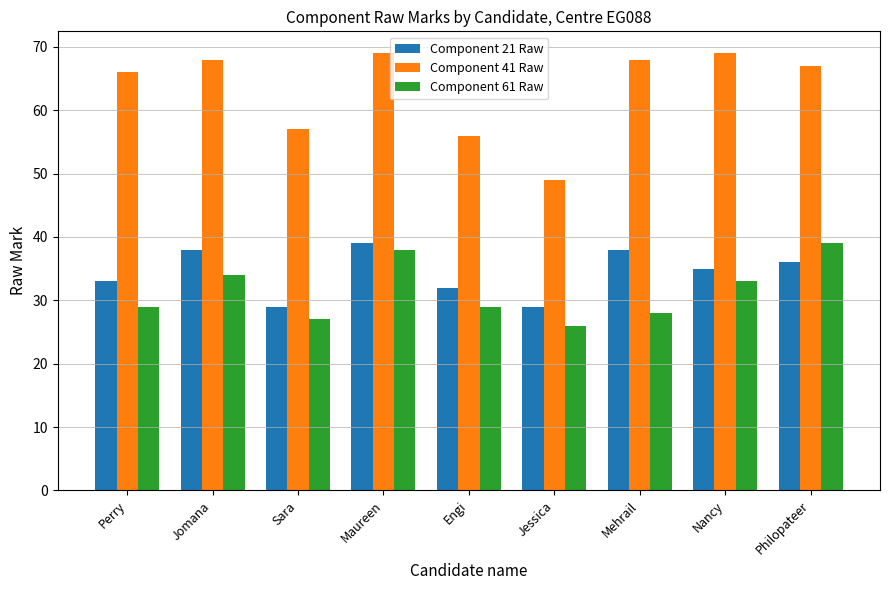

How many data points does each series have?

9